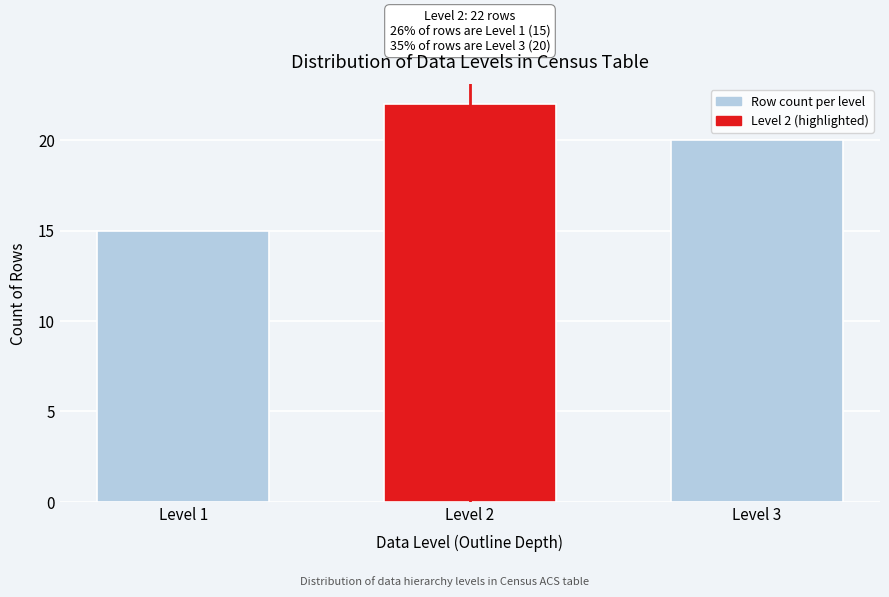

Reading left to right, transcribe all the data shown in this chart.

Level 1=15	Level 2=22	Level 3=20